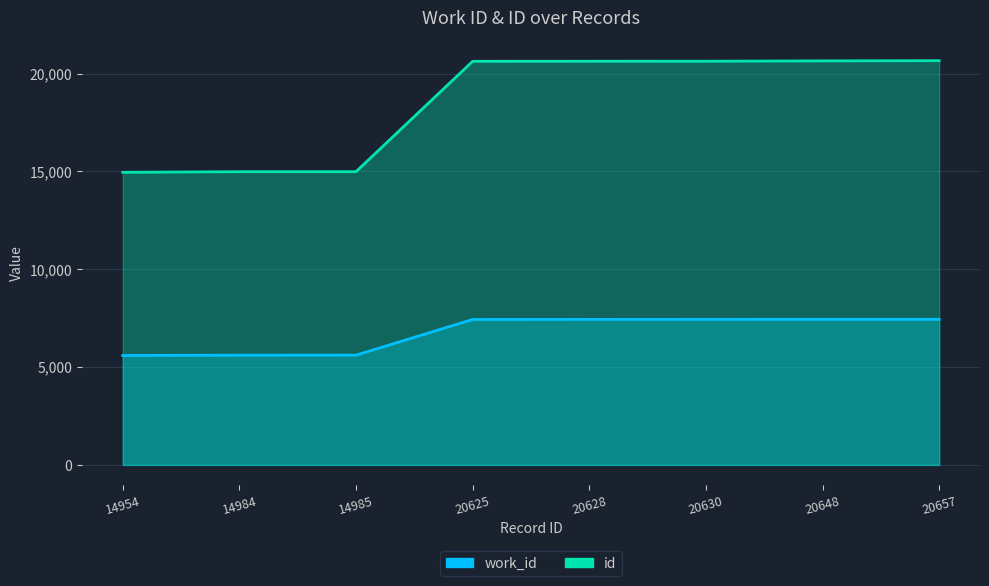

What is the sum of all work_id values?

53998